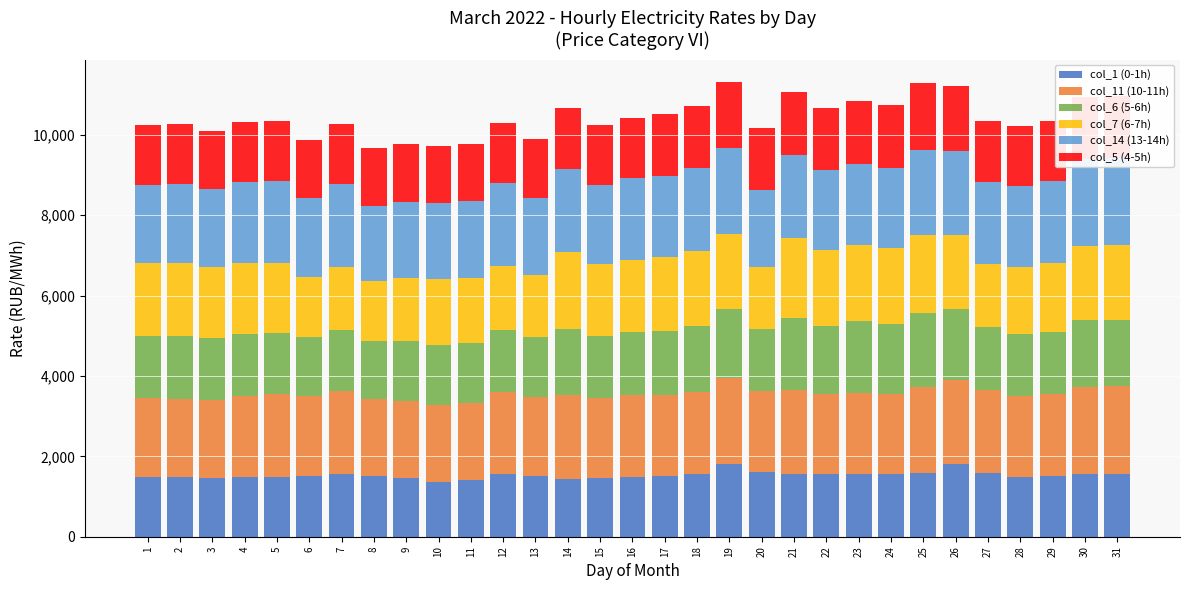

Reading left to right, what are all the values shown in this chart?

col_1 (0-1h): 1=1487.9	2=1473.5	3=1465.2	4=1490.6	5=1477.7	6=1520.8	7=1553.6	8=1514.0	9=1466.1	10=1372.7	11=1409.6	12=1549.1	13=1501.2	14=1446.4	15=1465.8	16=1481.9	17=1506.5	18=1548.2	19=1815.5	20=1620.9	21=1568.7	22=1565.6	23=1552.0	24=1562.6	25=1596.9	26=1802.8	27=1597.5	28=1482.6	29=1506.5	30=1566.1	31=1565.5
col_11 (10-11h): 1=1964.5	2=1964.7	3=1932.9	4=1998.2	5=2063.4	6=1978.5	7=2073.3	8=1900.0	9=1902.1	10=1900.1	11=1921.3	12=2063.0	13=1978.8	14=2075.5	15=1983.0	16=2048.7	17=2013.1	18=2060.6	19=2145.2	20=1995.3	21=2070.1	22=1985.2	23=2027.8	24=1990.2	25=2116.2	26=2093.6	27=2043.9	28=2009.4	29=2032.4	30=2164.4	31=2171.5
col_6 (5-6h): 1=1538.8	2=1547.7	3=1535.9	4=1553.3	5=1537.8	6=1465.7	7=1522.6	8=1458.4	9=1489.9	10=1503.1	11=1488.6	12=1535.7	13=1497.1	14=1642.0	15=1545.8	16=1558.1	17=1590.0	18=1643.0	19=1707.1	20=1539.8	21=1812.9	22=1695.6	23=1787.8	24=1732.6	25=1854.0	26=1777.8	27=1574.3	28=1538.6	29=1546.8	30=1657.2	31=1665.4
col_7 (6-7h): 1=1806.4	2=1833.7	3=1771.7	4=1760.9	5=1720.6	6=1492.7	7=1548.6	8=1492.8	9=1579.1	10=1639.0	11=1626.0	12=1587.0	13=1537.2	14=1907.6	15=1780.9	16=1789.2	17=1858.6	18=1861.3	19=1858.7	20=1562.5	21=1975.2	22=1889.9	23=1888.9	24=1891.2	25=1938.7	26=1840.8	27=1578.6	28=1675.6	29=1718.5	30=1852.2	31=1848.2
col_14 (13-14h): 1=1963.1	2=1965.0	3=1934.6	4=2012.9	5=2057.7	6=1975.6	7=2071.0	8=1858.8	9=1898.4	10=1896.4	11=1916.8	12=2058.1	13=1909.5	14=2075.0	15=1978.6	16=2043.2	17=2010.2	18=2058.2	19=2138.6	20=1910.1	21=2069.0	22=1985.3	23=2025.6	24=1989.8	25=2110.6	26=2089.5	27=2040.3	28=2009.7	29=2041.0	30=2162.1	31=2171.8
col_5 (4-5h): 1=1491.3	2=1476.1	3=1461.7	4=1497.1	5=1478.2	6=1429.0	7=1496.5	8=1450.1	9=1442.5	10=1405.1	11=1413.5	12=1504.6	13=1460.1	14=1530.4	15=1482.0	16=1492.6	17=1531.4	18=1545.2	19=1640.4	20=1532.9	21=1577.6	22=1555.2	23=1551.3	24=1566.3	25=1661.1	26=1615.5	27=1516.6	28=1489.0	29=1489.2	30=1540.8	31=1540.6